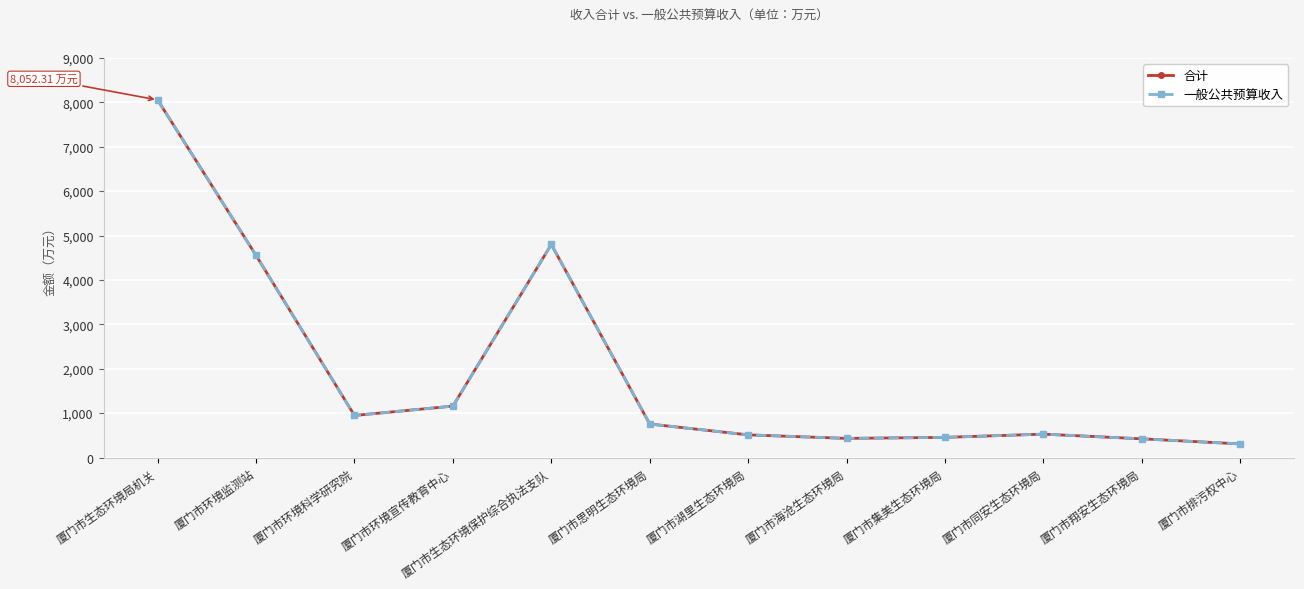

In 一般公共预算收入, how many points are higher than both neighbors (excluding endpoints)?

2